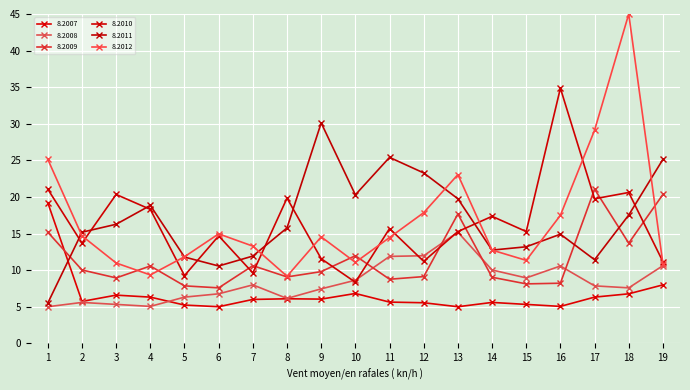

What is the total value across all series at 7?

59.4